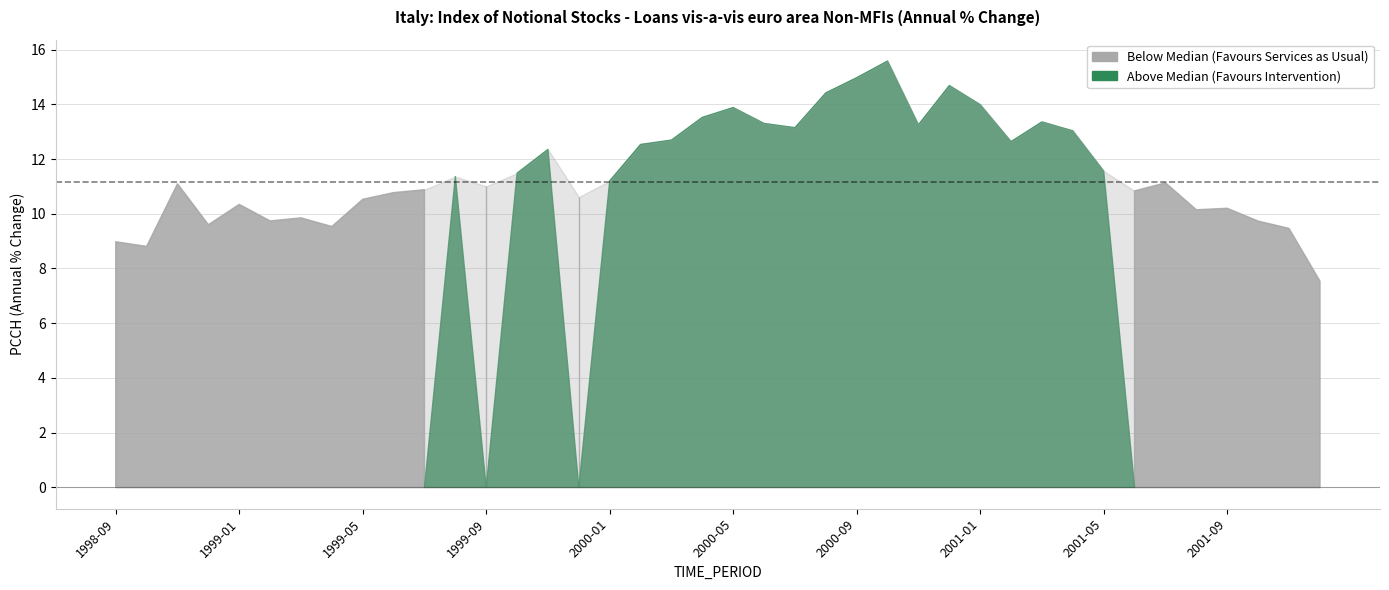

What is the ratio of the value at 1999-03 to the value at 2000-05?

0.7